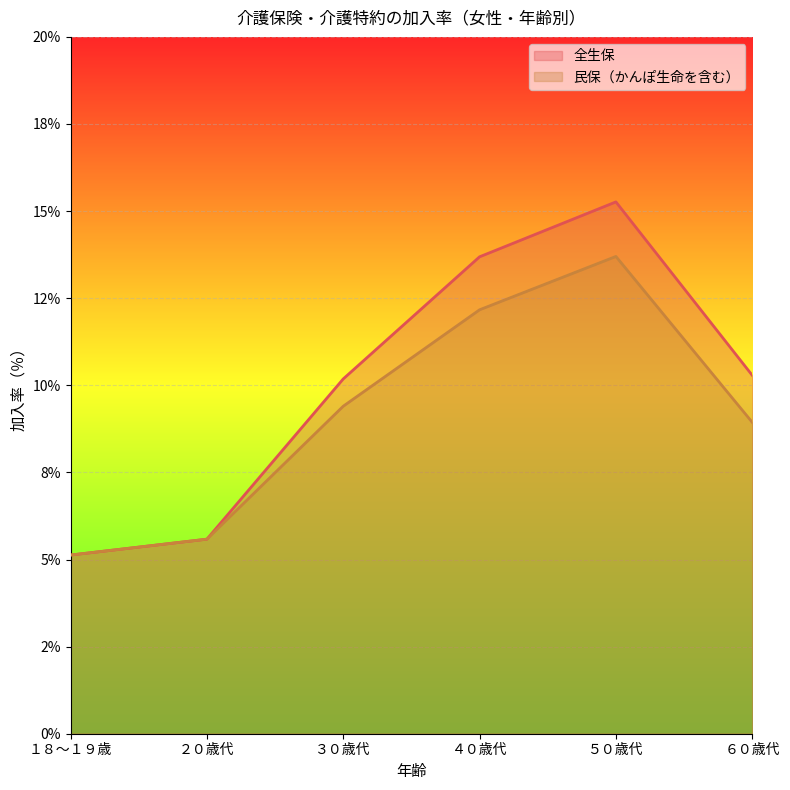

Which series has the widest spread of values?

全生保